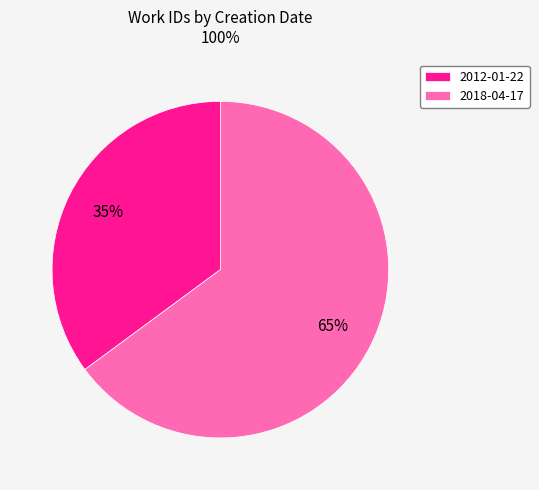

To the nearest percent, what portion does 2018-04-17 represent?

65%